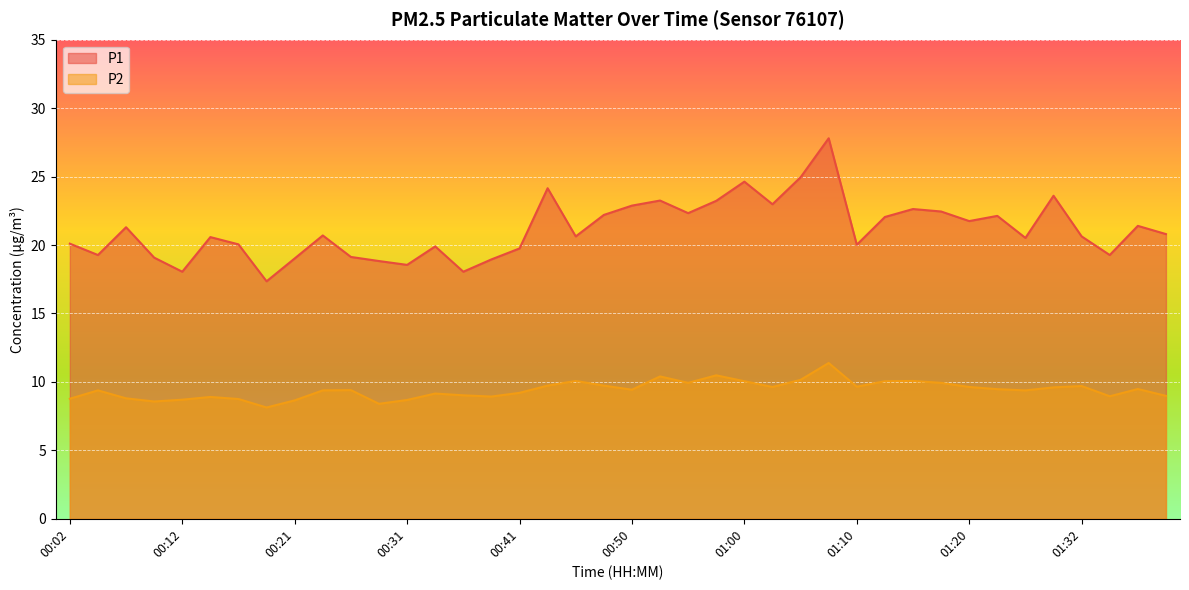

Which series has the largest total across all categories?

P1